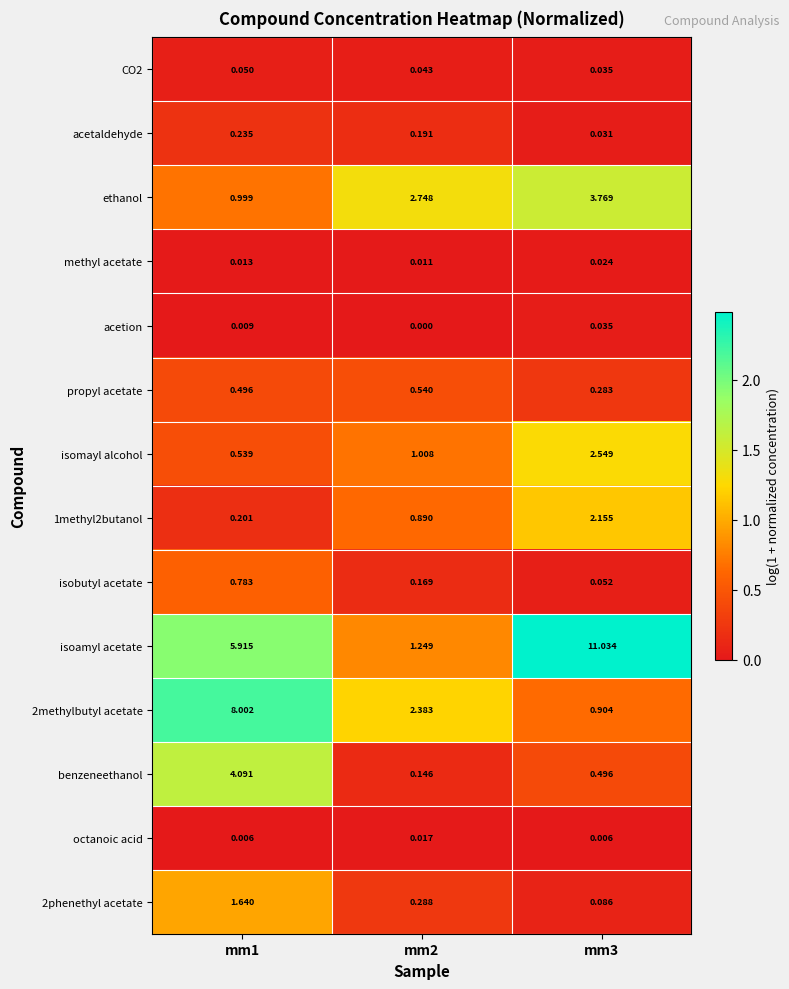

Which series has the largest range (max minus min)?

isoamyl acetate